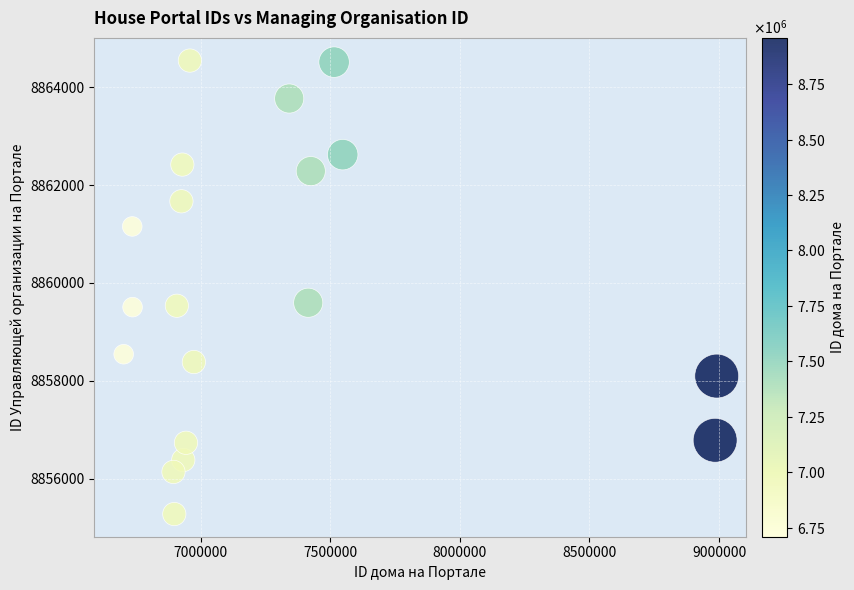

What is the range of Y values (max minus min)?

9268.9